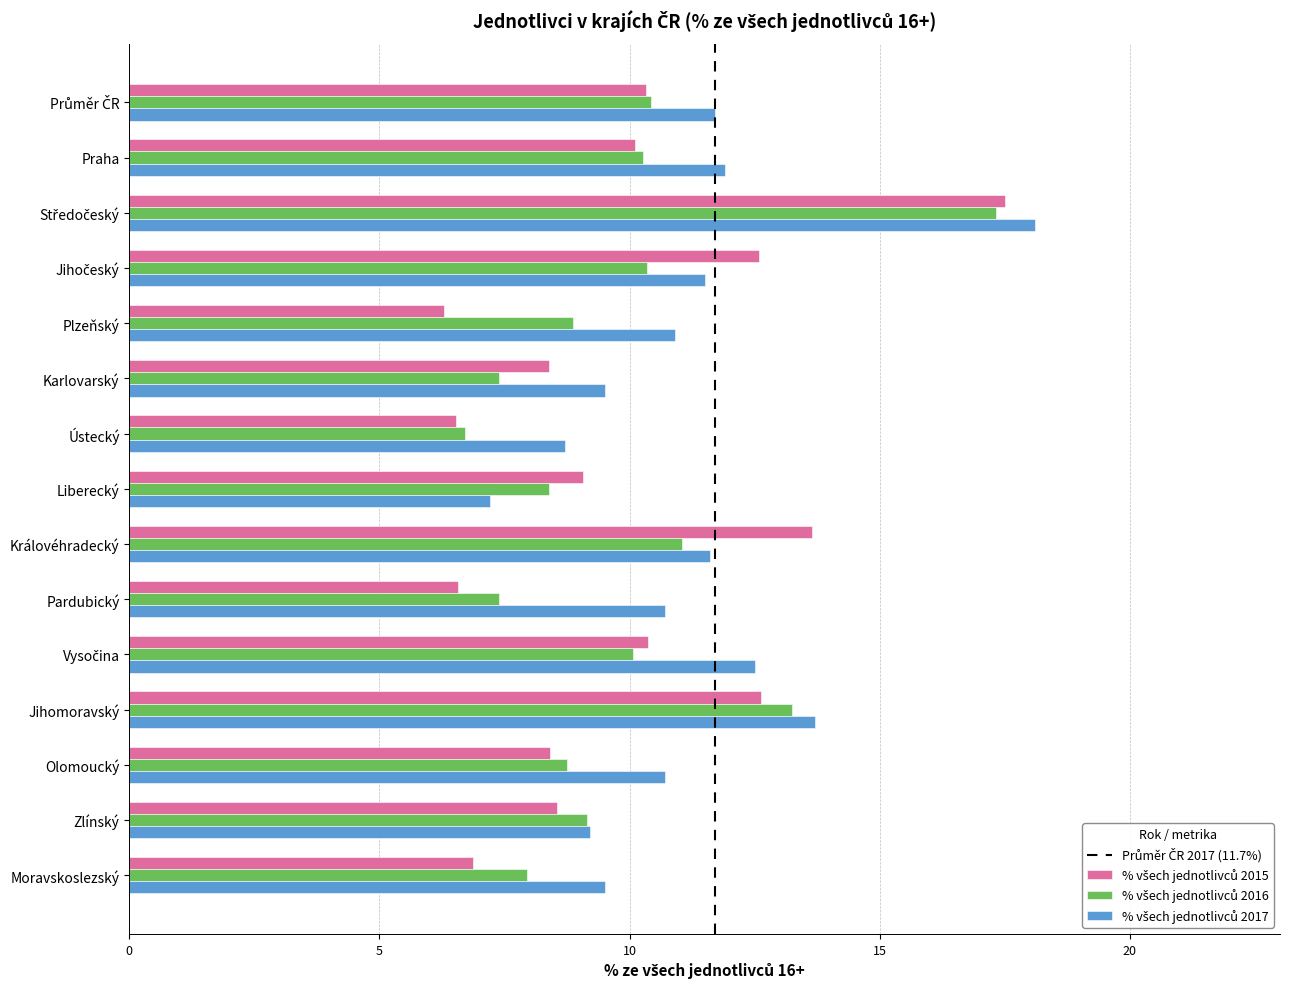

Count the number of data series in this chart.

3